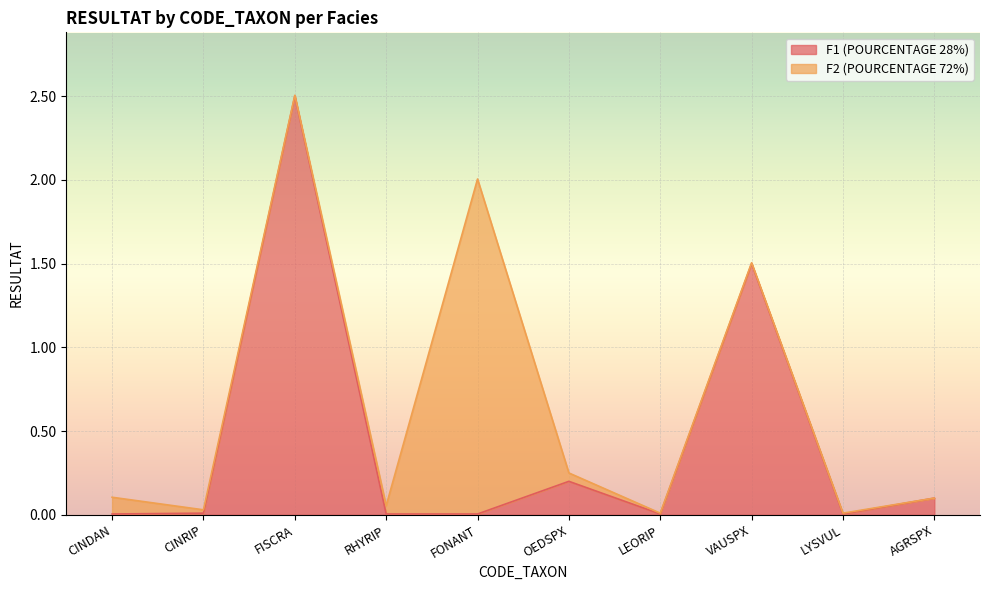

Reading left to right, transcribe all the data shown in this chart.

CINDAN=0.0	CINRIP=0.0	FISCRA=2.5	RHYRIP=0.0	FONANT=0.0	OEDSPX=0.2	LEORIP=0.0	VAUSPX=1.5	LYSVUL=0.0	AGRSPX=0.1